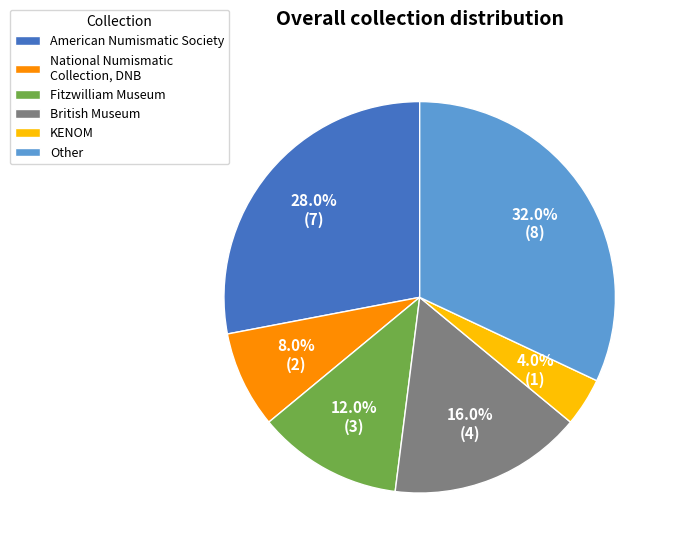

Which has a higher value, American Numismatic Society or Fitzwilliam Museum?

American Numismatic Society